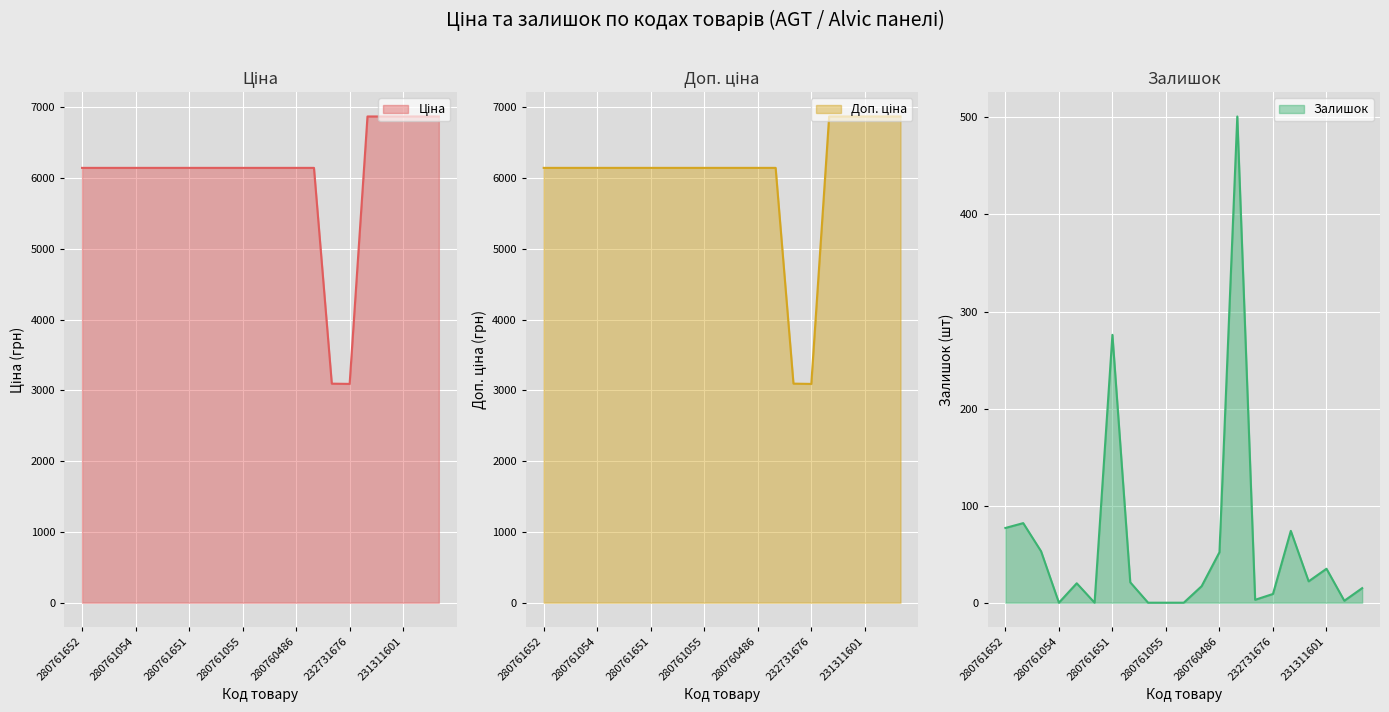

Where does the Доп. ціна series first go above 6143?

280761652